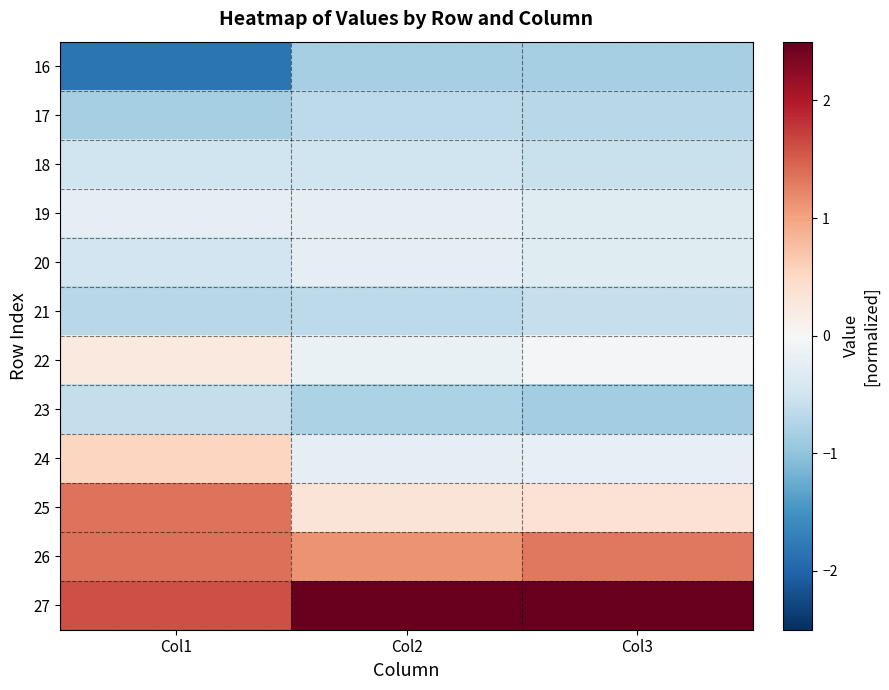

Reading left to right, extract all data points from this chart.

16: Col1=-1.8	Col2=-0.8	Col3=-0.8
17: Col1=-0.8	Col2=-0.7	Col3=-0.7
18: Col1=-0.5	Col2=-0.5	Col3=-0.6
19: Col1=-0.2	Col2=-0.2	Col3=-0.3
20: Col1=-0.5	Col2=-0.2	Col3=-0.3
21: Col1=-0.7	Col2=-0.6	Col3=-0.6
22: Col1=0.3	Col2=-0.2	Col3=-0.0
23: Col1=-0.6	Col2=-0.8	Col3=-0.9
24: Col1=0.5	Col2=-0.2	Col3=-0.2
25: Col1=1.4	Col2=0.3	Col3=0.4
26: Col1=1.4	Col2=1.1	Col3=1.3
27: Col1=1.6	Col2=2.8	Col3=2.7